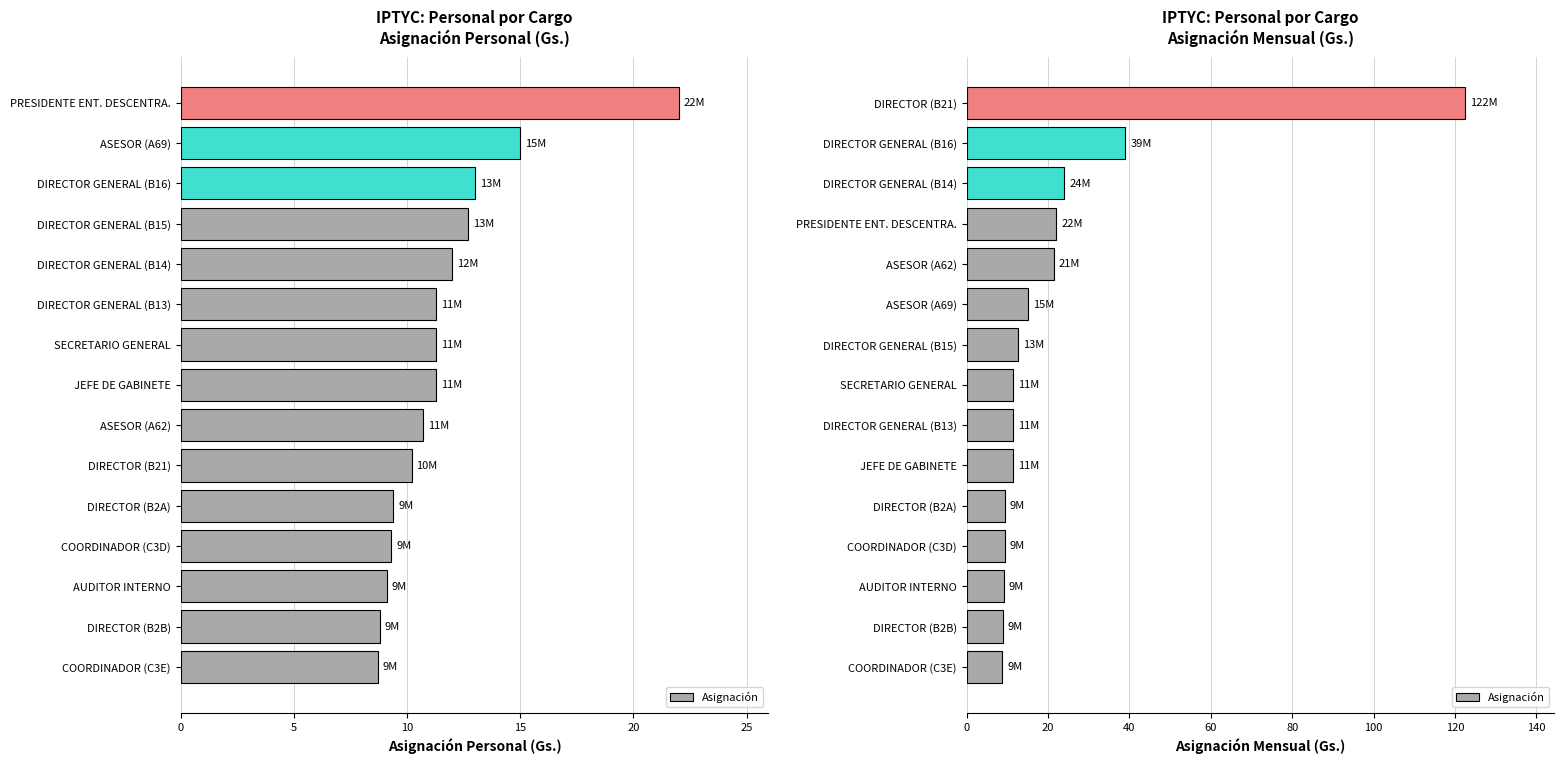

How many values are below 11?

5